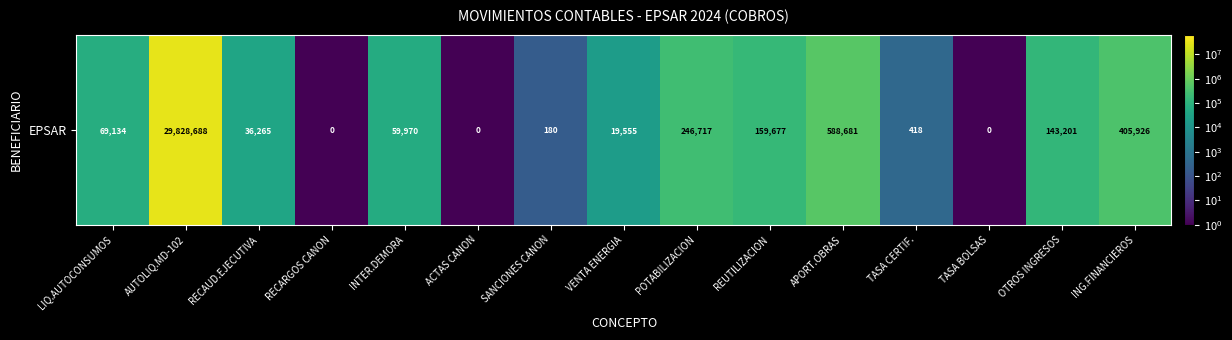

List the labels in order of value, smallest first.

RECARGOS CANON, ACTAS CANON, TASA BOLSAS, SANCIONES CANON, TASA CERTIF., VENTA ENERGIA, RECAUD.EJECUTIVA, INTER.DEMORA, LIQ.AUTOCONSUMOS, OTROS INGRESOS, REUTILIZACION, POTABILIZACION, ING.FINANCIEROS, APORT.OBRAS, AUTOLIQ.MD-102